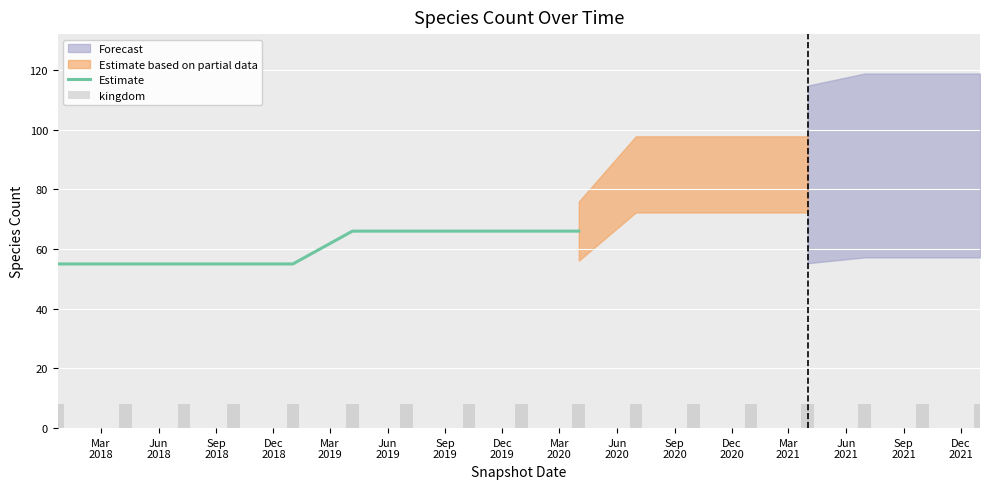

What is the total value across all series at 2019-01-01?

56